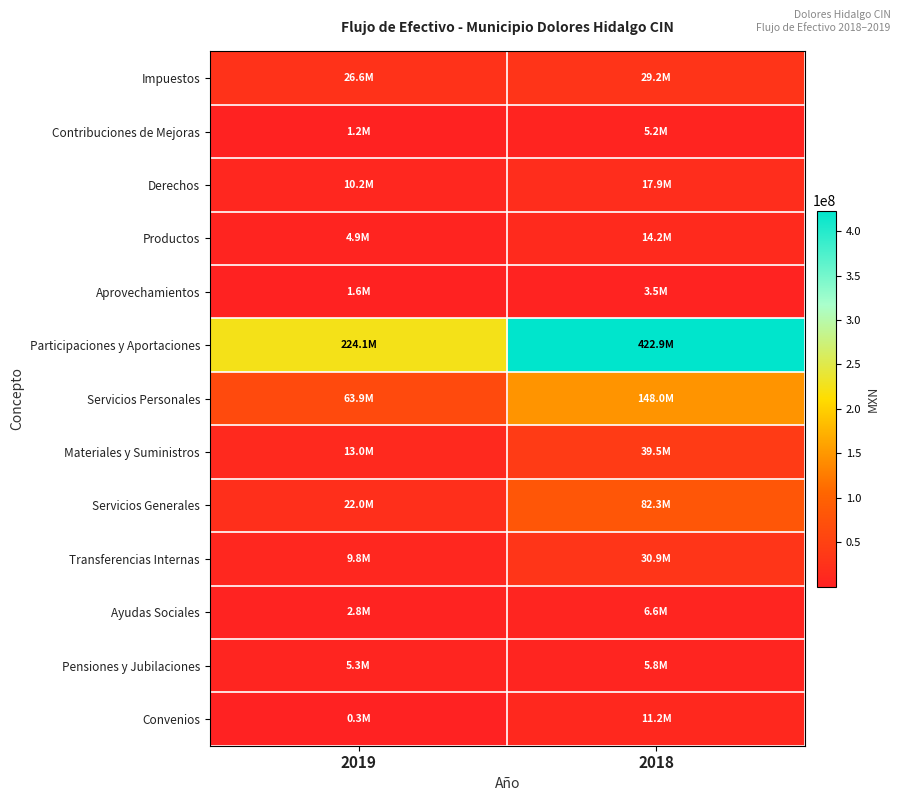

Reading right to left, extract all data points from this chart.

Impuestos: 2018=29227902.1	2019=26637157.4
Contribuciones de Mejoras: 2018=5156210.1	2019=1155600.2
Derechos: 2018=17872866.8	2019=10154733.0
Productos: 2018=14220063.8	2019=4944513.1
Aprovechamientos: 2018=3459611.2	2019=1581082.9
Participaciones y Aportaciones: 2018=422937532.6	2019=224135336.0
Servicios Personales: 2018=148009550.2	2019=63893876.8
Materiales y Suministros: 2018=39455904.7	2019=12992120.2
Servicios Generales: 2018=82348557.4	2019=22045476.8
Transferencias Internas: 2018=30902101.4	2019=9825685.9
Ayudas Sociales: 2018=6638466.3	2019=2753469.0
Pensiones y Jubilaciones: 2018=5807655.3	2019=5342084.0
Convenios: 2018=11215369.3	2019=300000.0